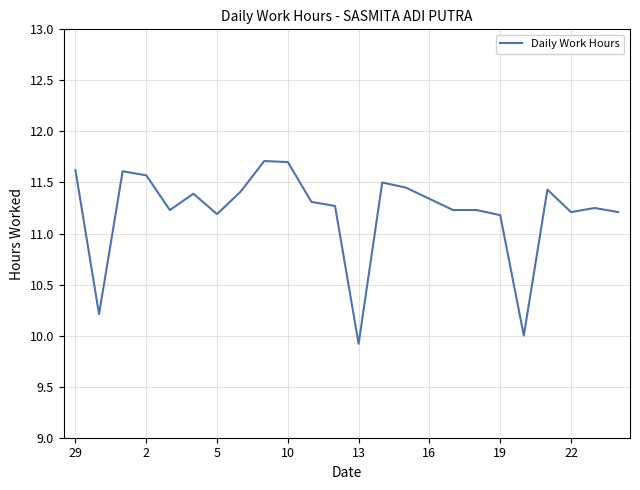

What is the greatest value displayed?

11.7